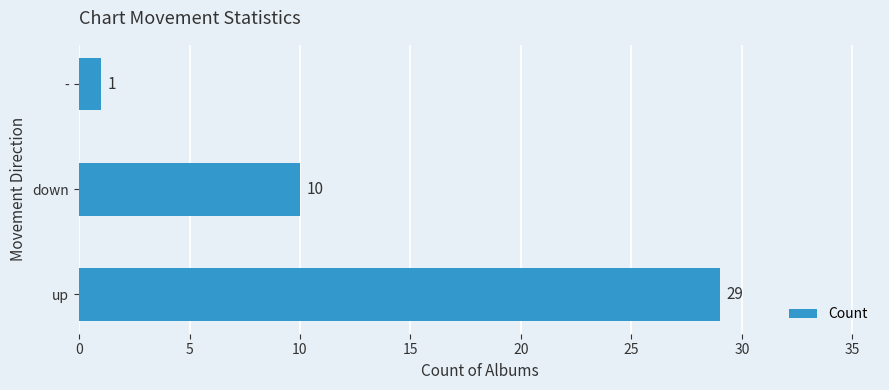

What is the average value?

13